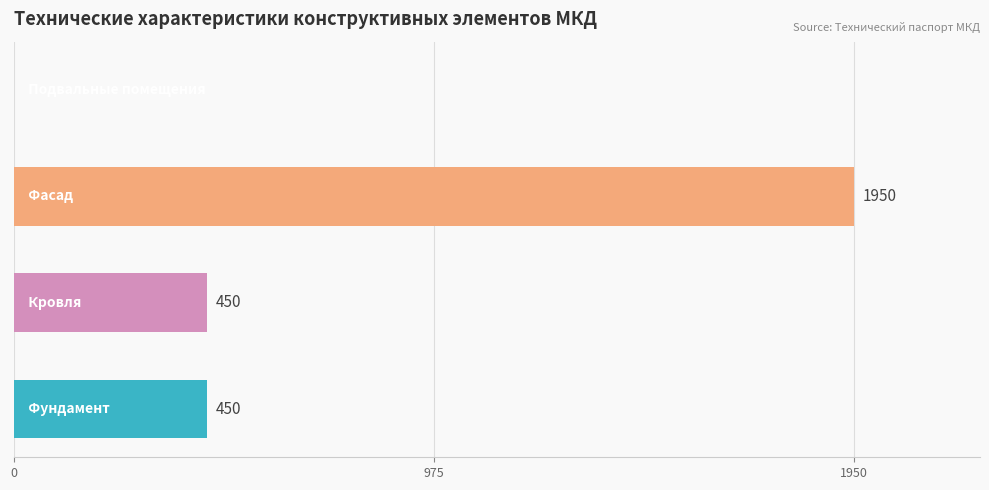

Does the chart contain stacked bars?

No